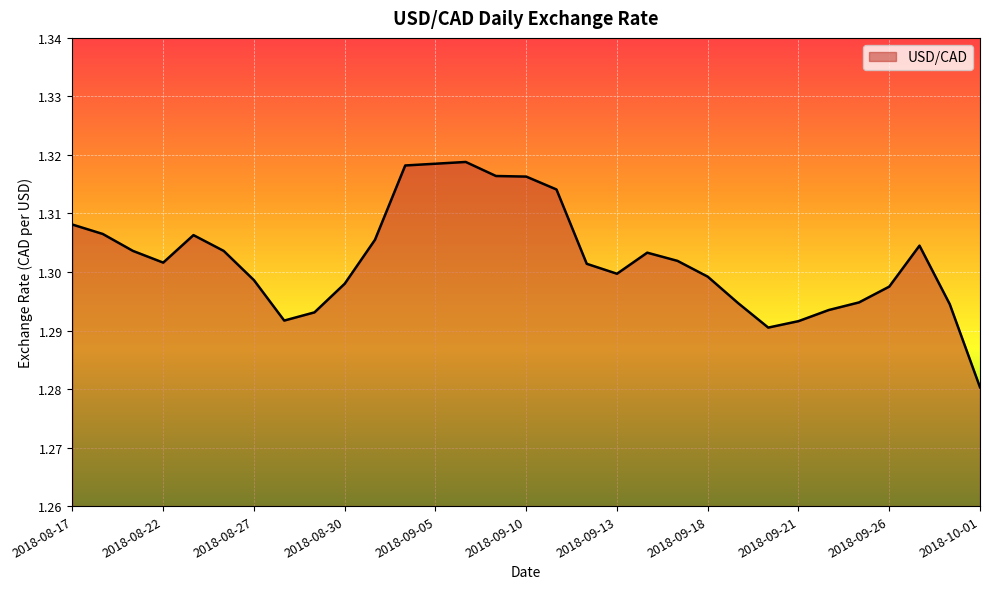

How many points are lower than both their immediate neighbors (excluding endpoints)?

4